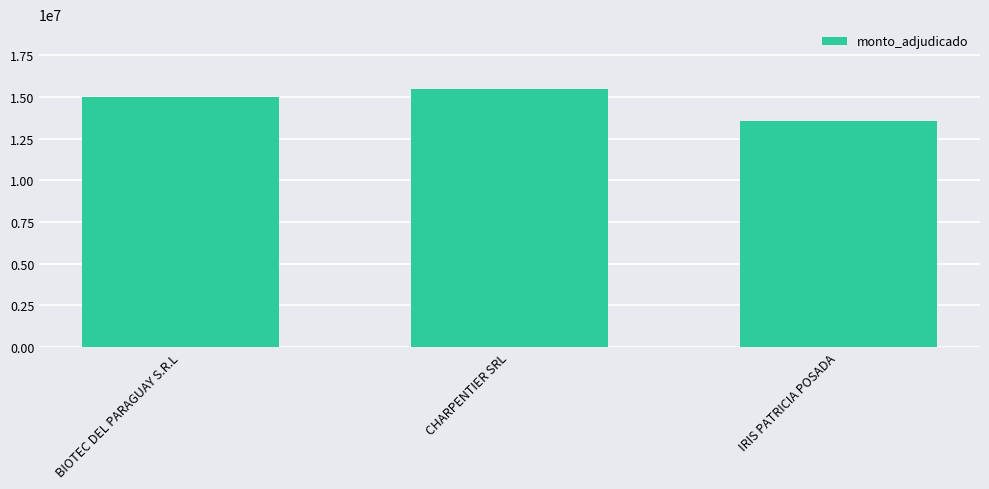

True or false: the data shows 14990000 at BIOTEC DEL PARAGUAY S.R.L.

True